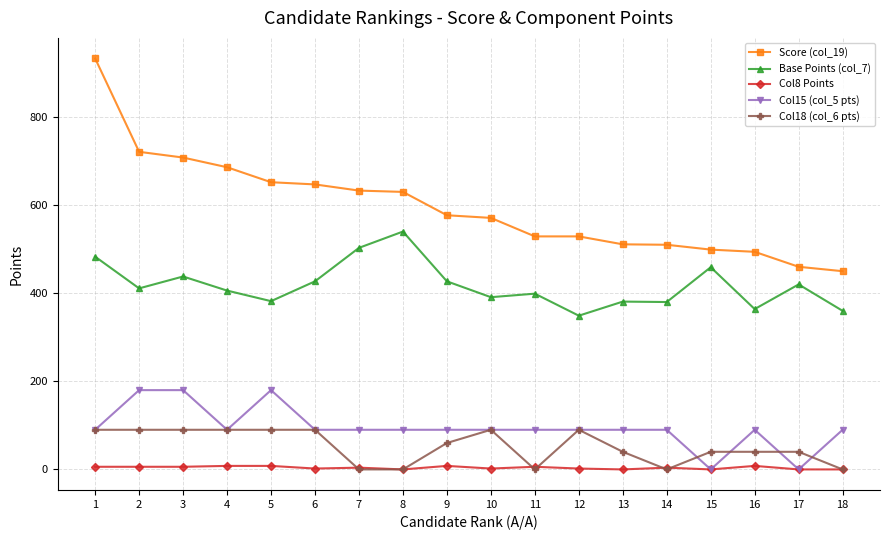

How many distinct data groups are displayed?

5